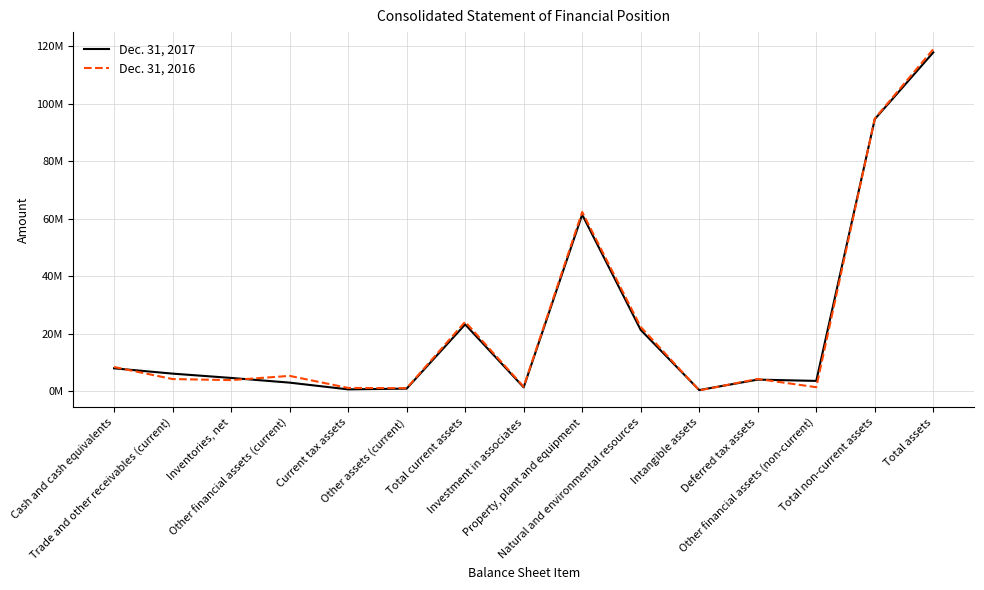

What are all the series names shown in the legend?

Dec. 31, 2017, Dec. 31, 2016